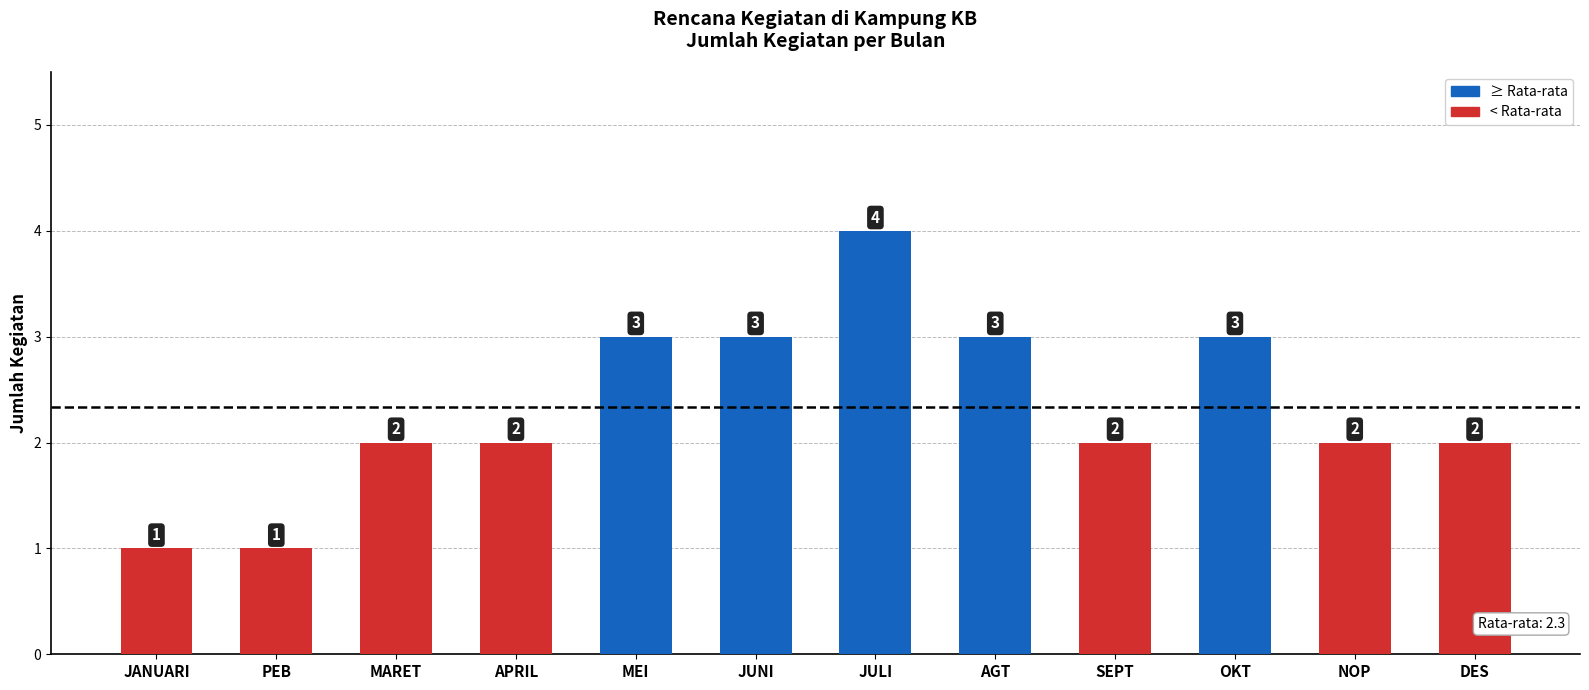

What is the label of the 12th bar from the right?

JANUARI